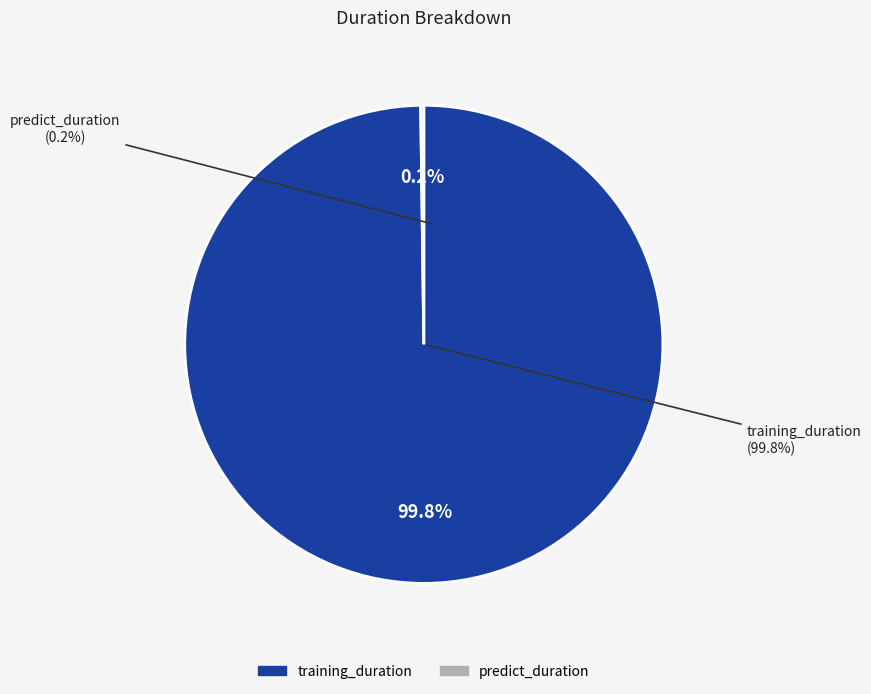

Which category accounts for the majority?

training_duration